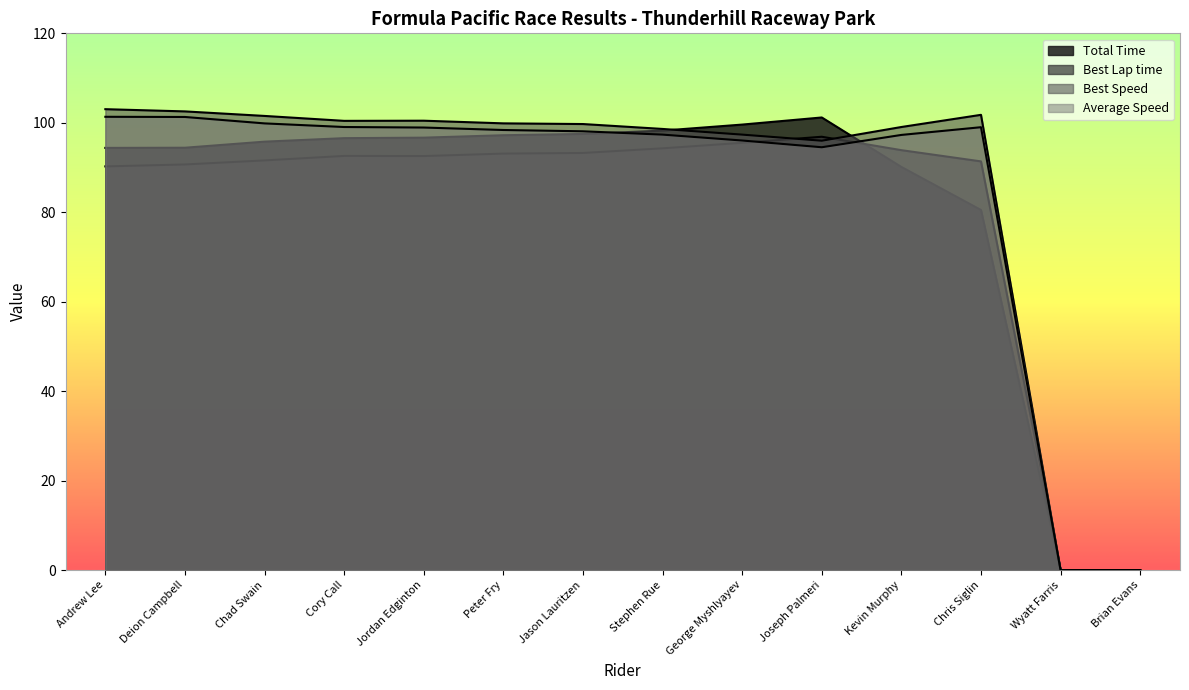

What is the value of the Best Lap time point at the 9th from the left?

95.5